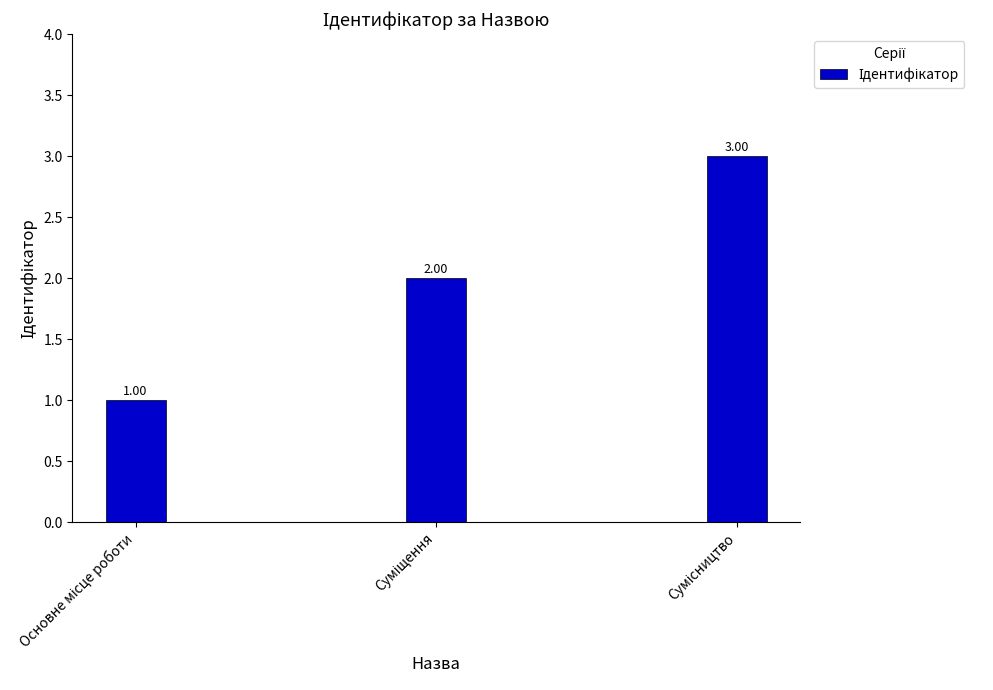

Reading right to left, extract all data points from this chart.

Сумісництво=3	Суміщення=2	Основне місце роботи=1